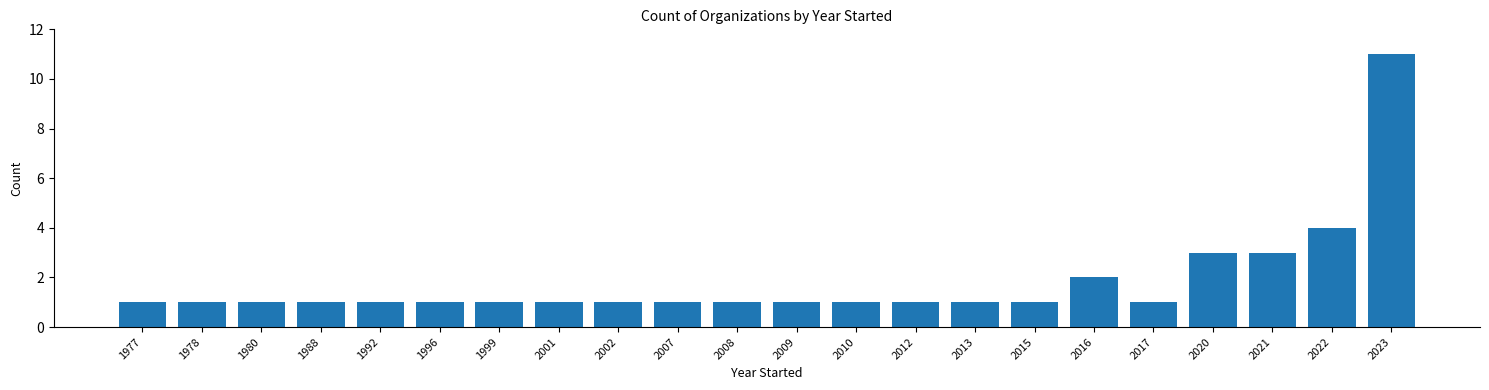

Reading left to right, transcribe all the data shown in this chart.

1	1	1	1	1	1	1	1	1	1	1	1	1	1	1	1	2	1	3	3	4	11